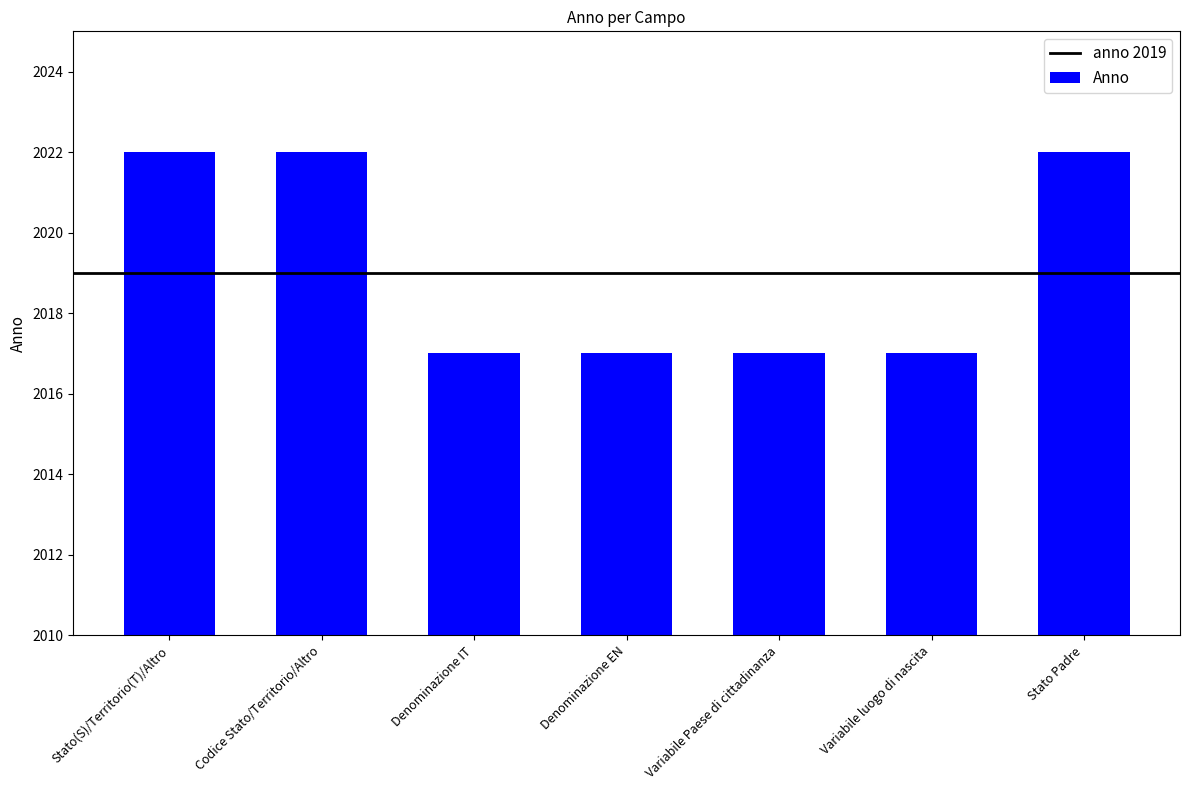

What is the maximum value shown in the chart?

2022